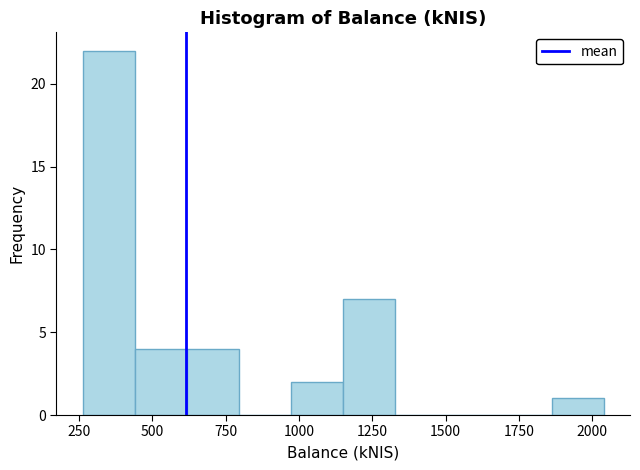

Read against the x-axis, roughly where is the centre of the tallest bar?

350